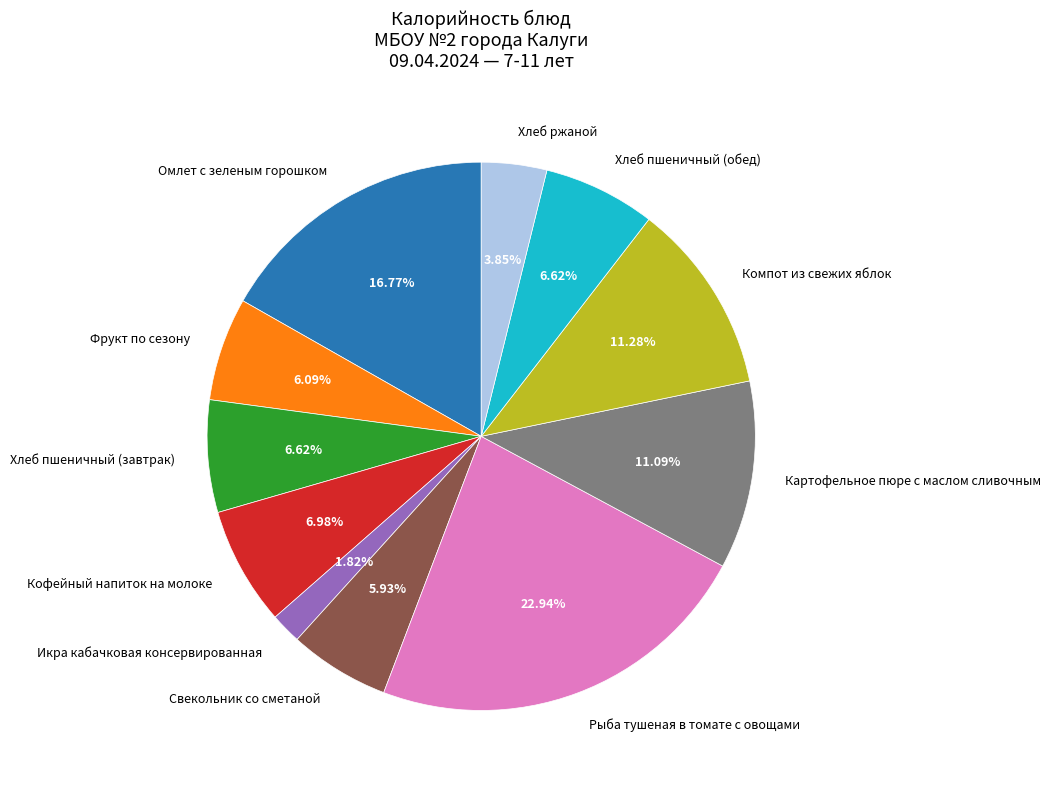

The Компот из свежих яблок slice represents 5% of the pie. True or false?

False